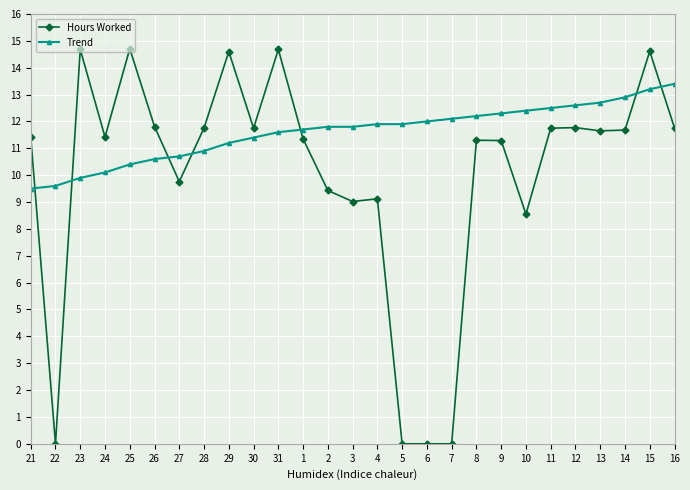

What is the sum of all Hours Worked values?

269.9